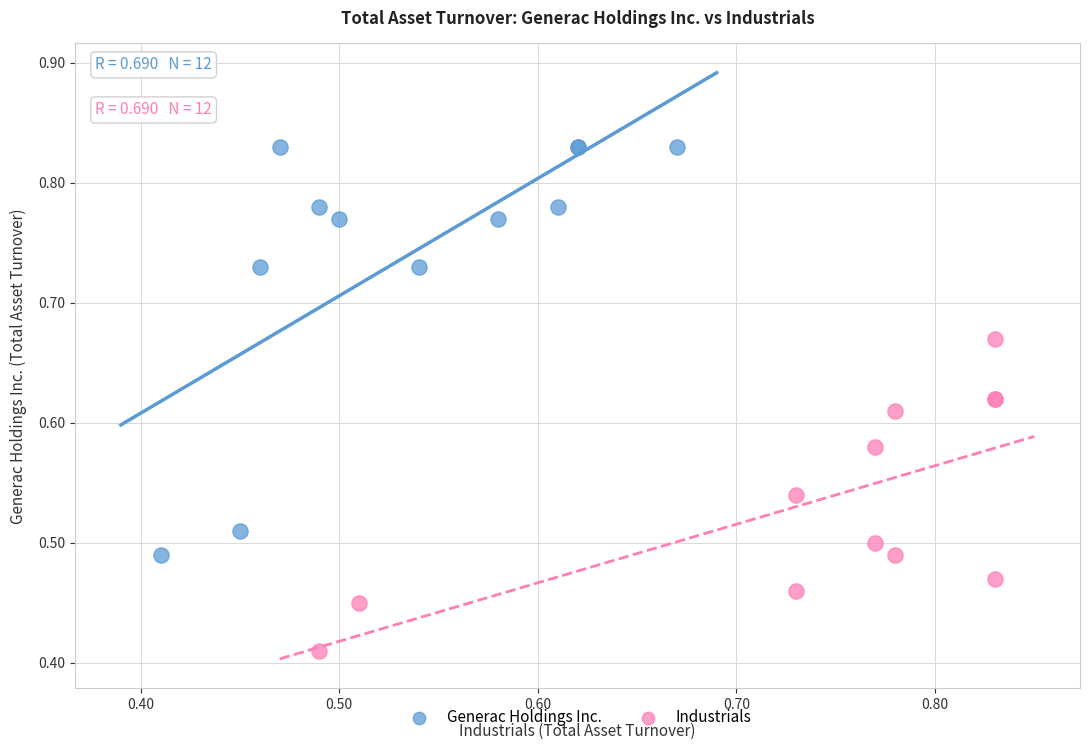

Which series has the largest Y range (max minus min)?

Generac Holdings Inc.